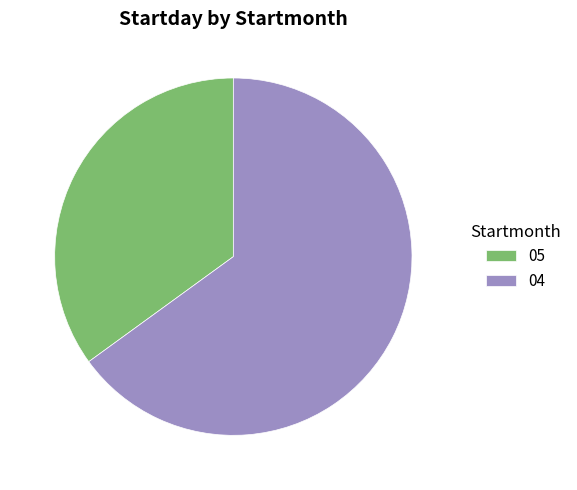

Combined, do 05 and 04 account for over 50%?

Yes